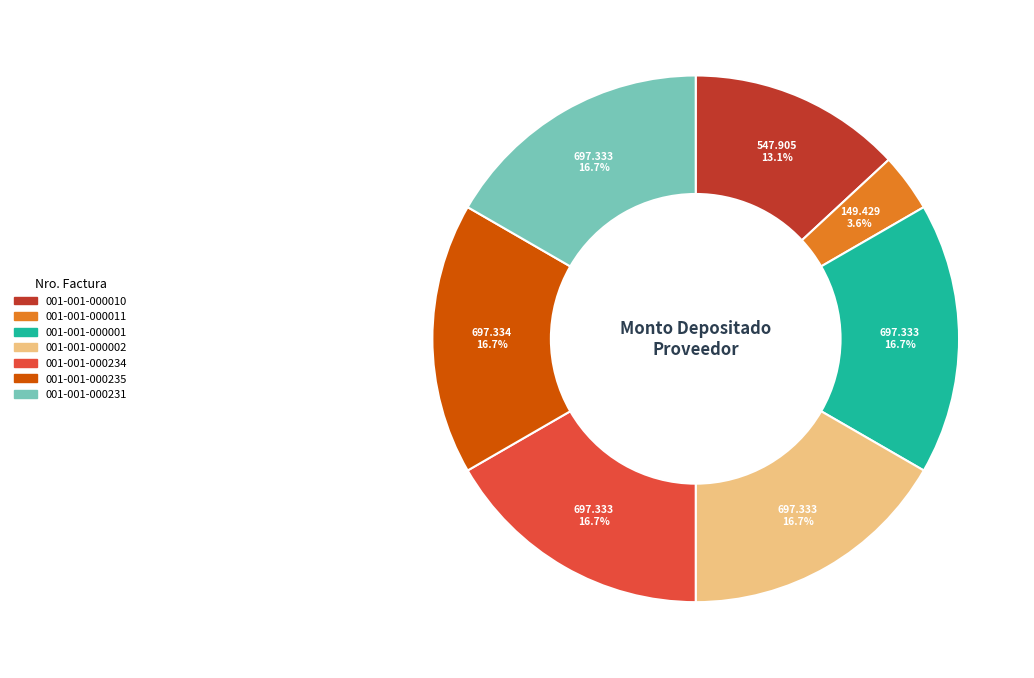

Is there a majority slice in this chart?

No